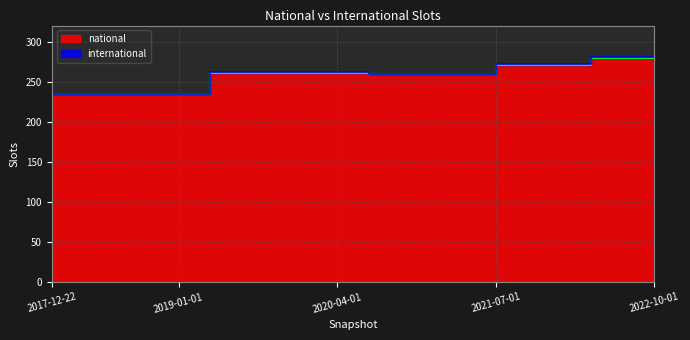

The chart shows a value of 438 at 2019-07-01. True or false?

False